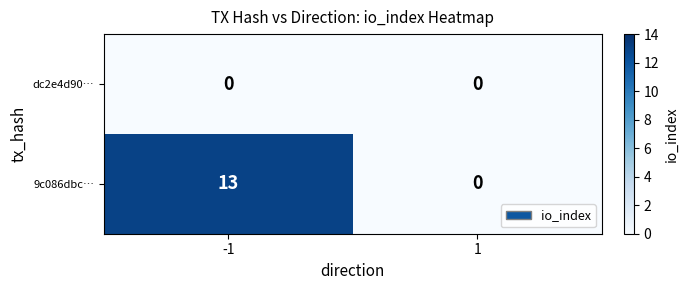

Which series has the widest spread of values?

9c086dbc…